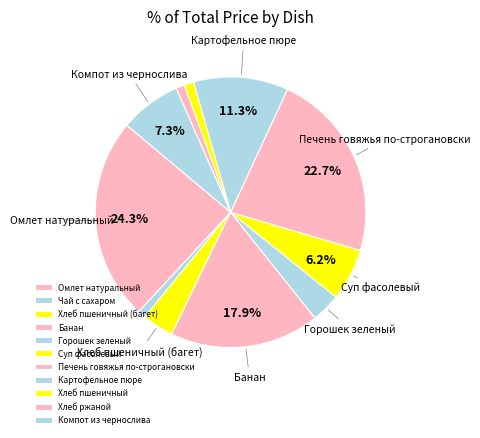

Rank the categories by value from lowest to highest.

Чай с сахаром, Хлеб ржаной, Хлеб пшеничный, Горошек зеленый, Хлеб пшеничный (багет), Суп фасолевый, Компот из чернослива, Картофельное пюре, Банан, Печень говяжья по-строгановски, Омлет натуральный